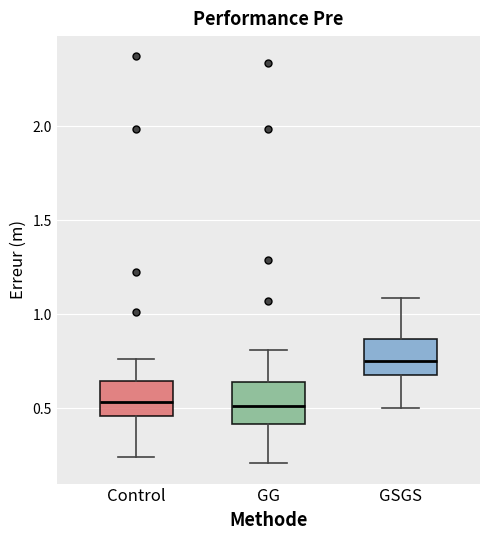

Where is the upper edge of the box for Control on the y-axis? The values are not printed on the chart, so give them approximately, as read against the axis.

0.65